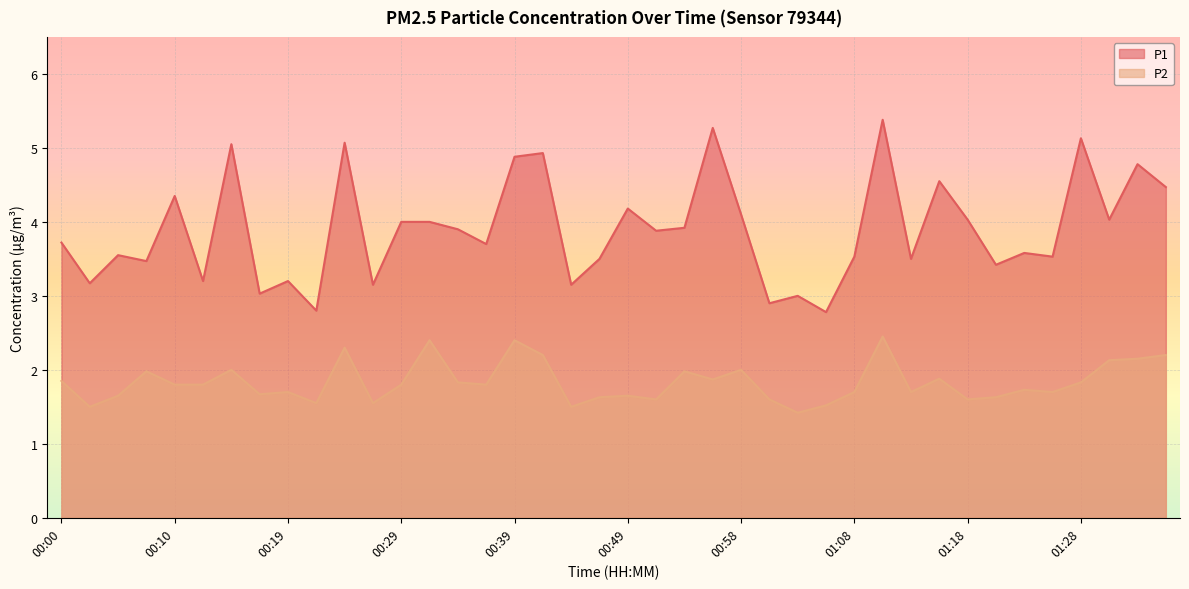

What value does the P2 series have at 00:24?

2.3